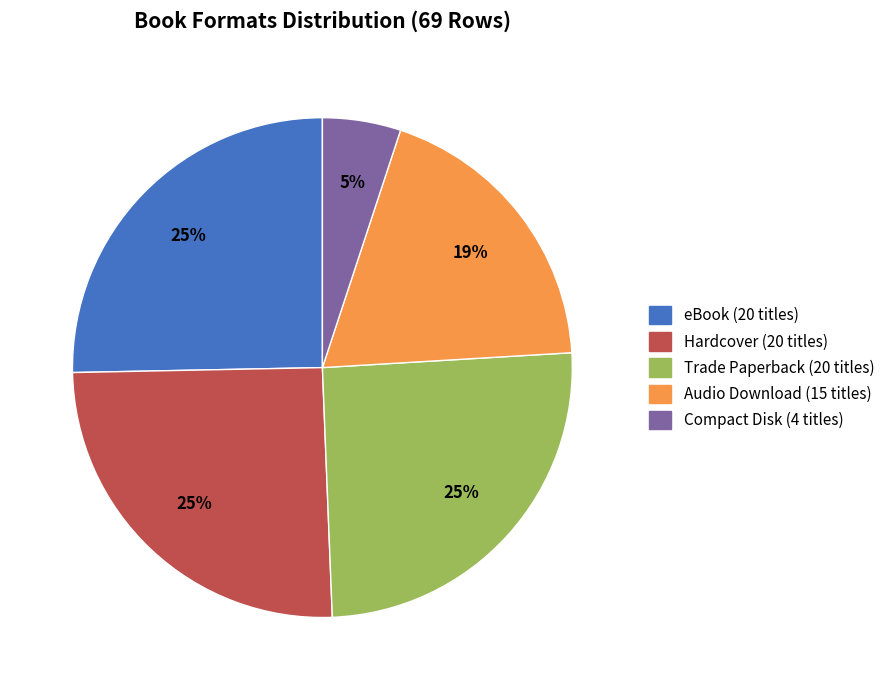

Is the sum of Trade Paperback and Audio Download greater than half?

No